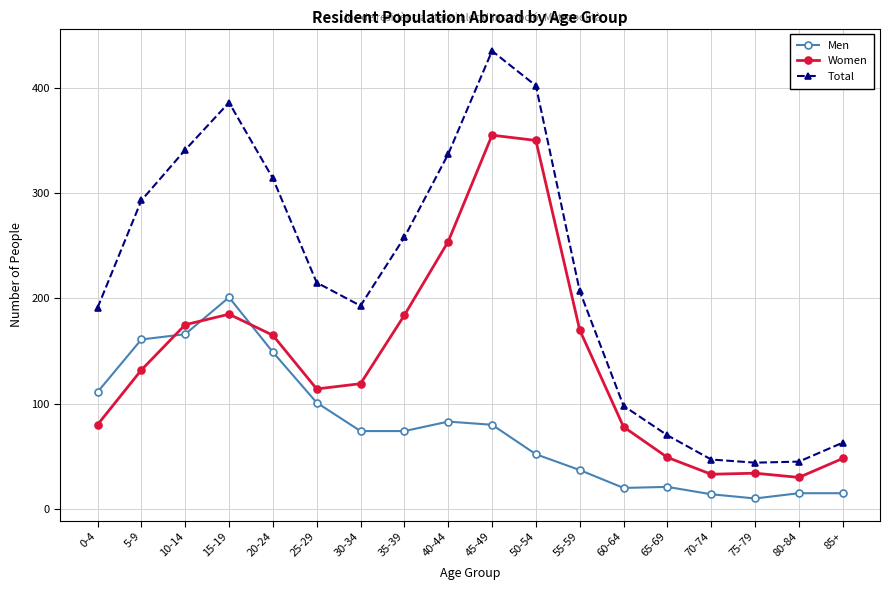

List the series in order of their overall mean, lowest first.

Men, Women, Total